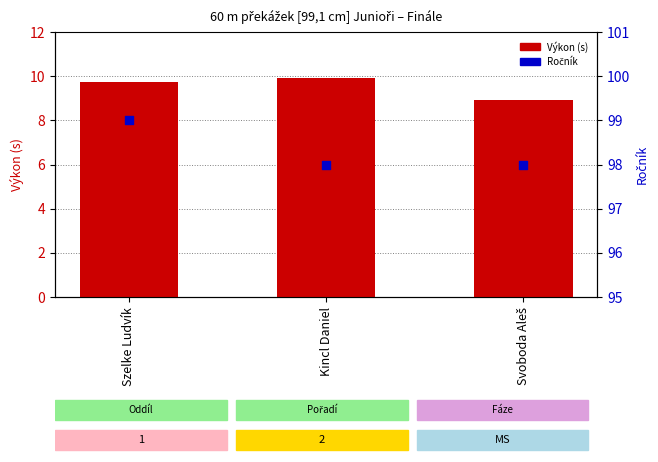

Which series reaches the maximum Y coordinate?

Ročník